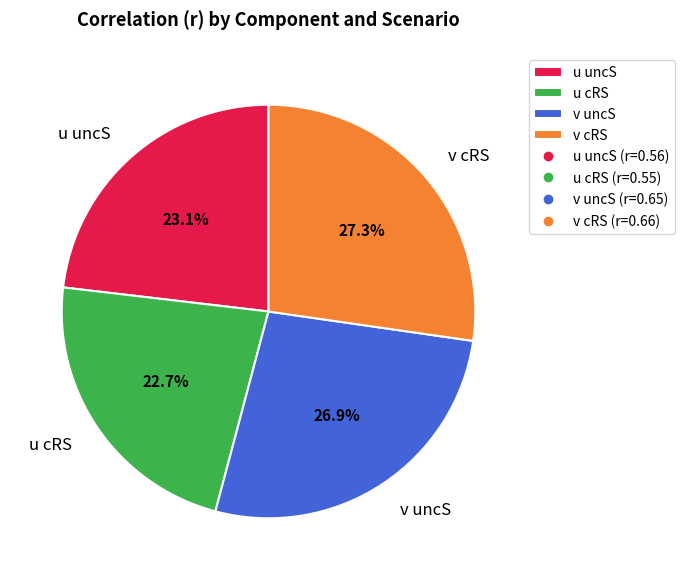

What percentage is the u cRS slice, to the nearest percent?

23%